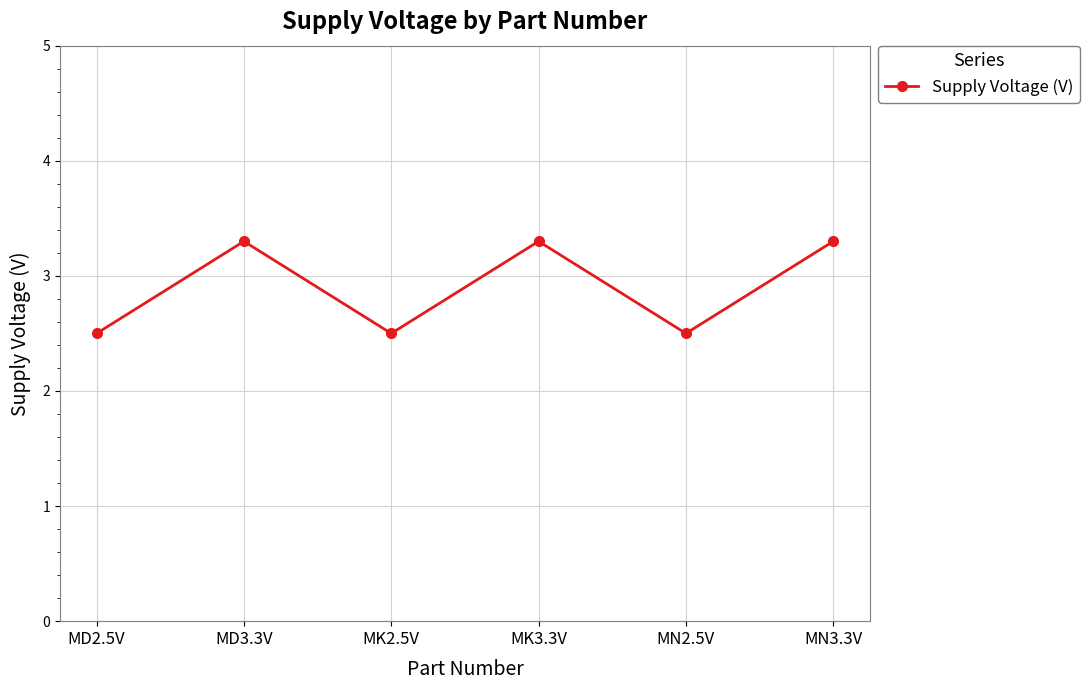

Is it true that the value at MK2.5V is 2.5?

True